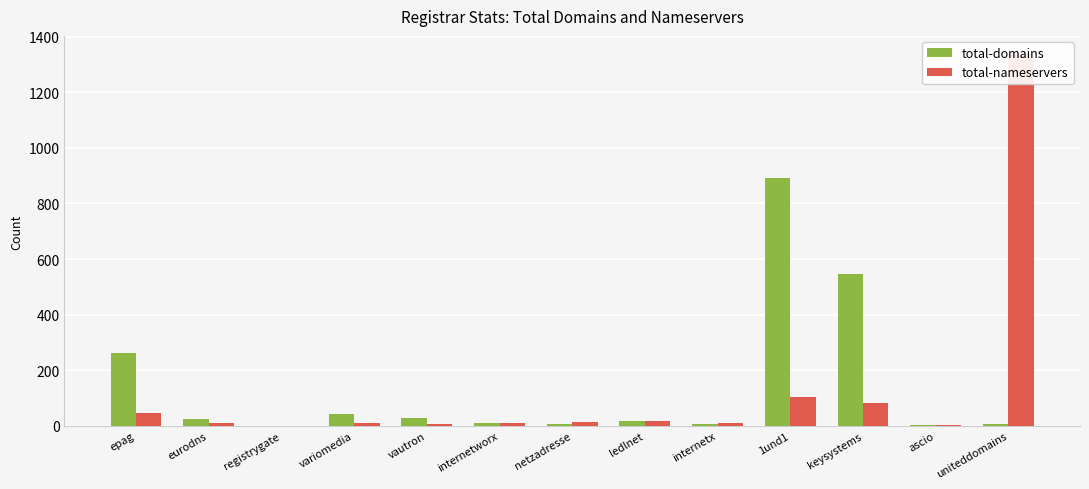

Rank the categories by total-nameservers value from highest to lowest.

uniteddomains, 1und1, keysystems, epag, ledlnet, netzadresse, variomedia, internetx, eurodns, internetworx, vautron, ascio, registrygate